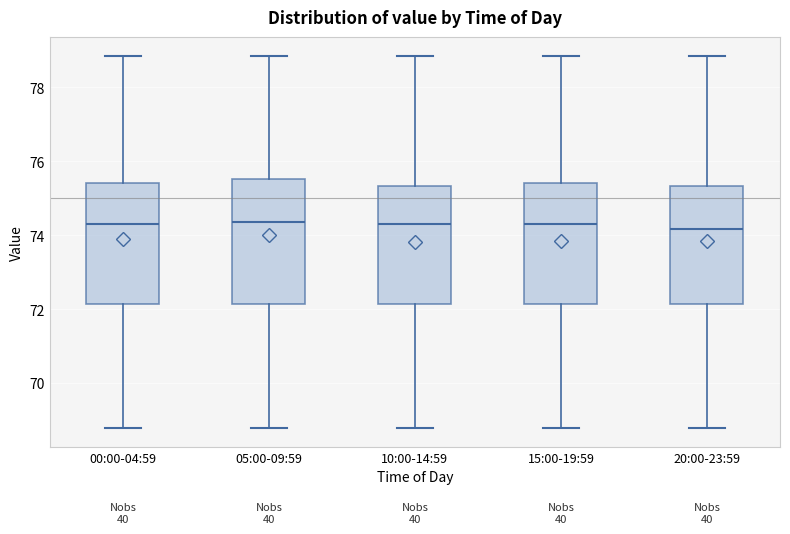

Where is the lower edge of the box for 20:00-23:59 on the y-axis? The values are not printed on the chart, so give them approximately, as read against the axis.

72.2